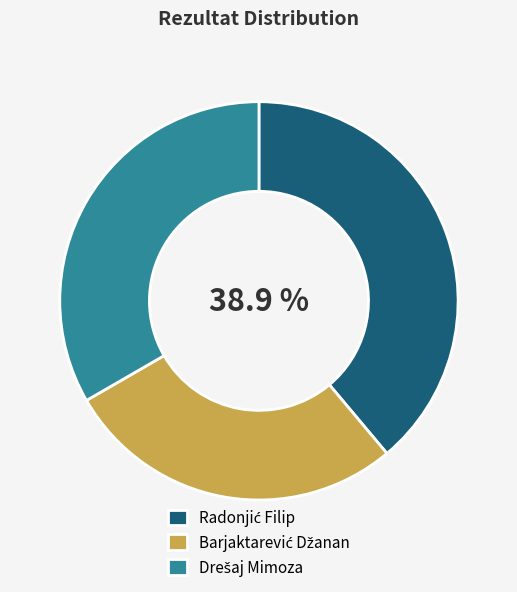

Does any single category account for the majority?

No